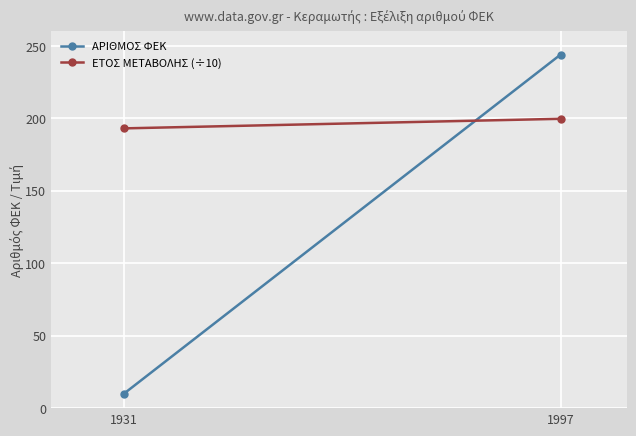

What is the difference between the ΕΤΟΣ ΜΕΤΑΒΟΛΗΣ (÷10) values at 1931 and 1997?

6.6